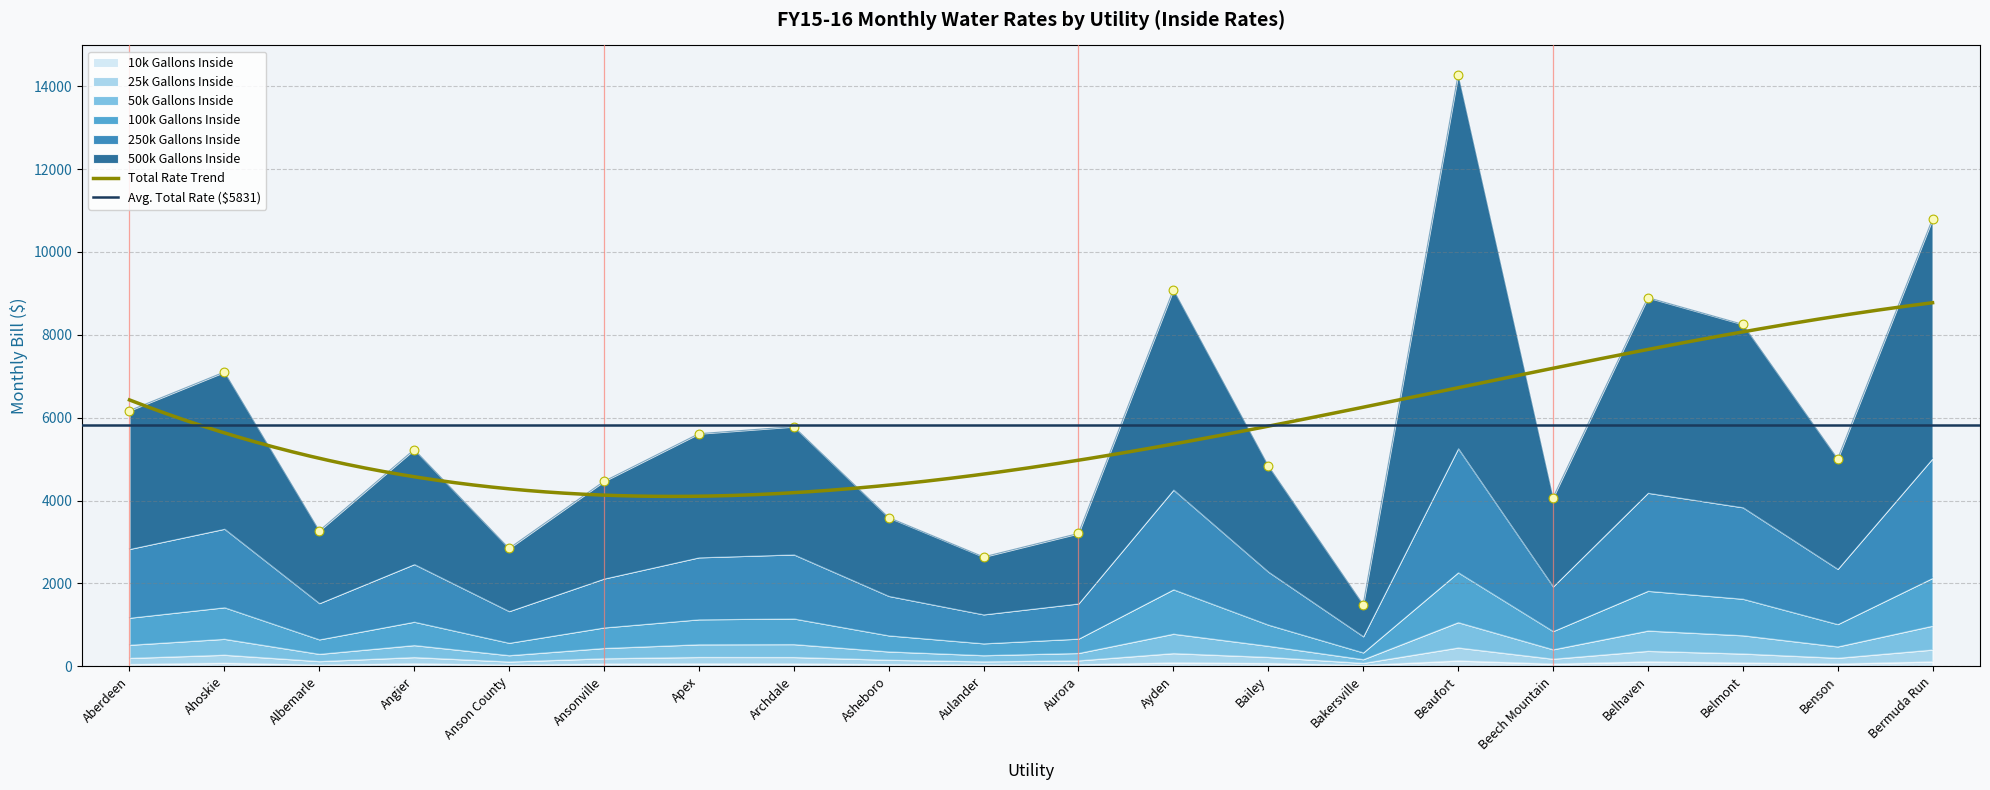

At which category is the sum across all series the highest?

Beaufort